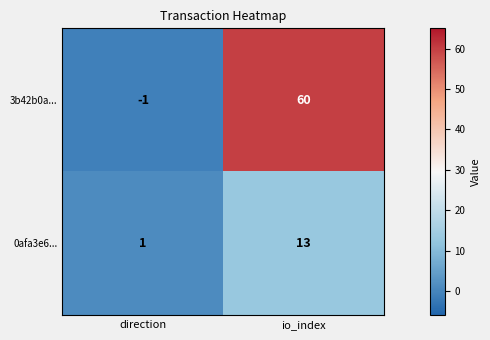

What is the total value across all series at io_index?

73